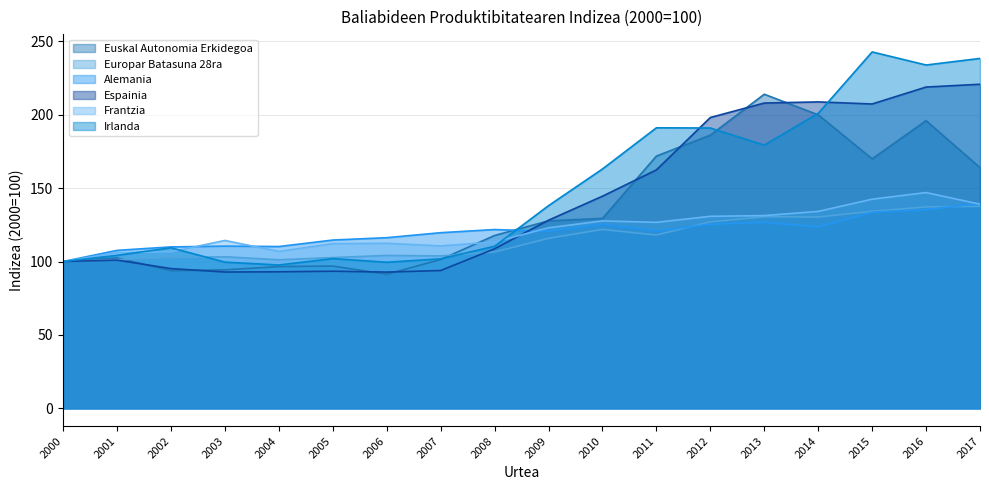

How many values in the Irlanda series are below 138?

9